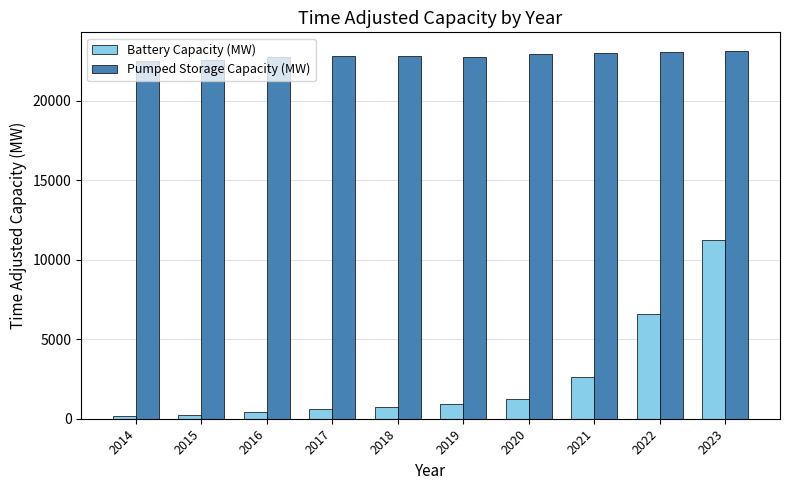

How many bars are there in each group?

2